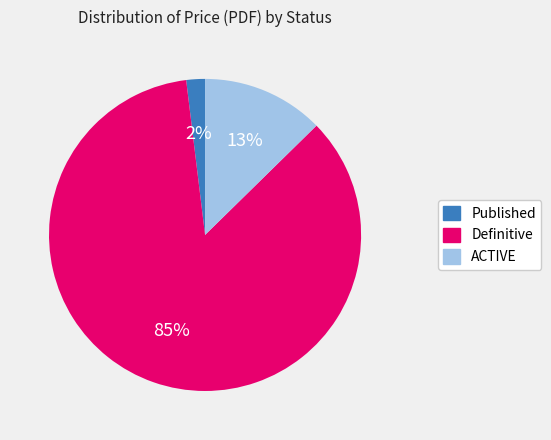

Does any single category account for the majority?

Yes